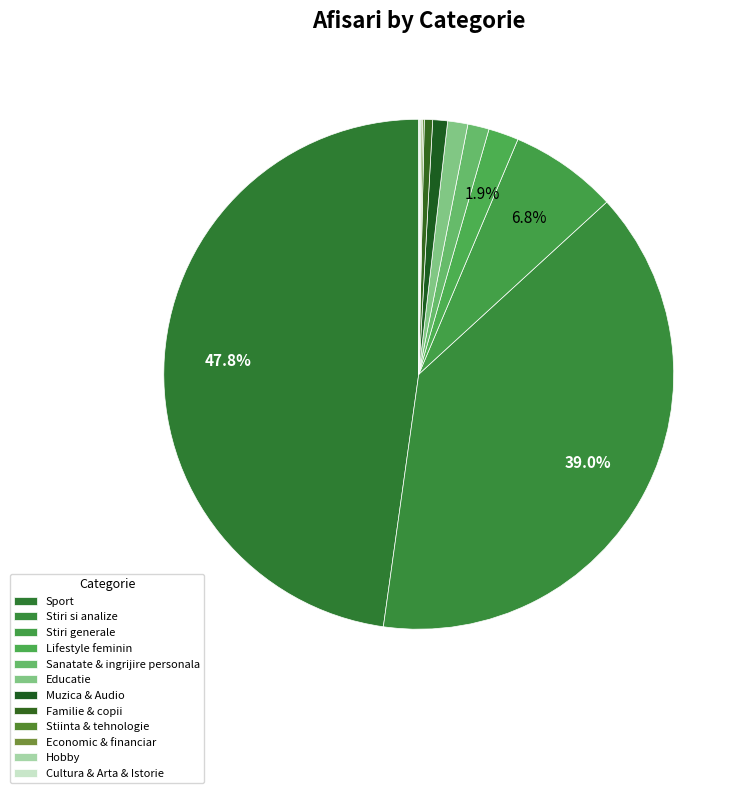

Count the number of slices in the pie.

12